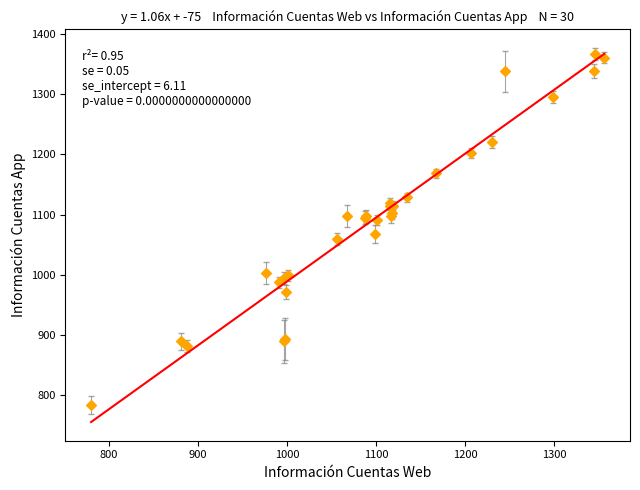

What Y value in the scatter plot is closest to 1075?

1067.0